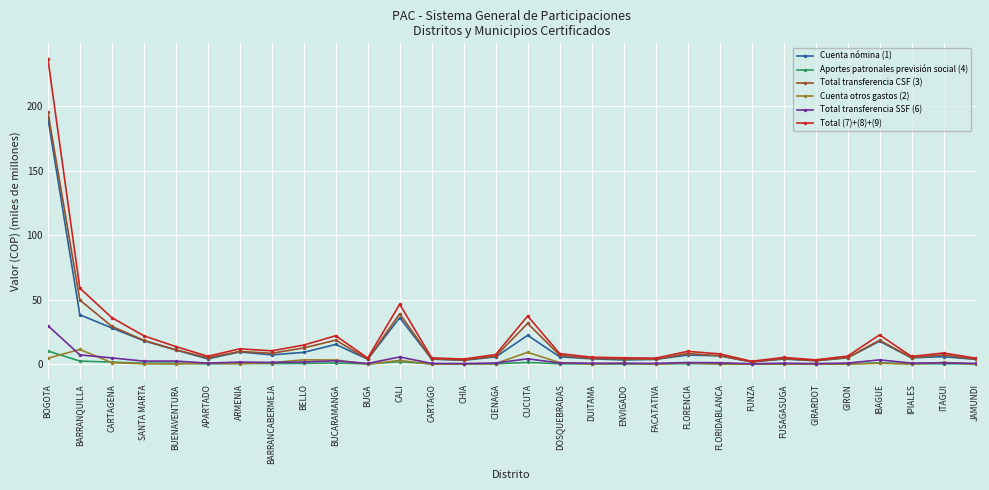

Read the Total transferencia CSF (3) value at CARTAGO.

4.1